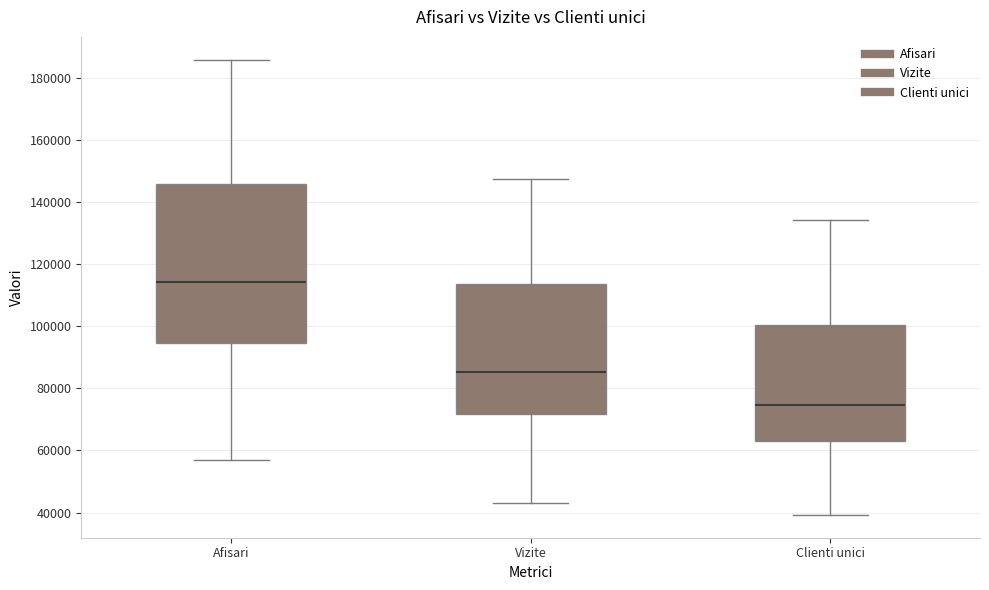

Reading left to right, read every box against the y-axis: the position of its median line, the range the box covers, and the ends of its whiskers. The values are not printed on the chart, so give them approximately, as read against the axis.

Afisari: median 114000, box 94000 to 146000, whiskers 56000 to 186000
Vizite: median 86000, box 72000 to 114000, whiskers 44000 to 148000
Clienti unici: median 74000, box 64000 to 100000, whiskers 40000 to 134000